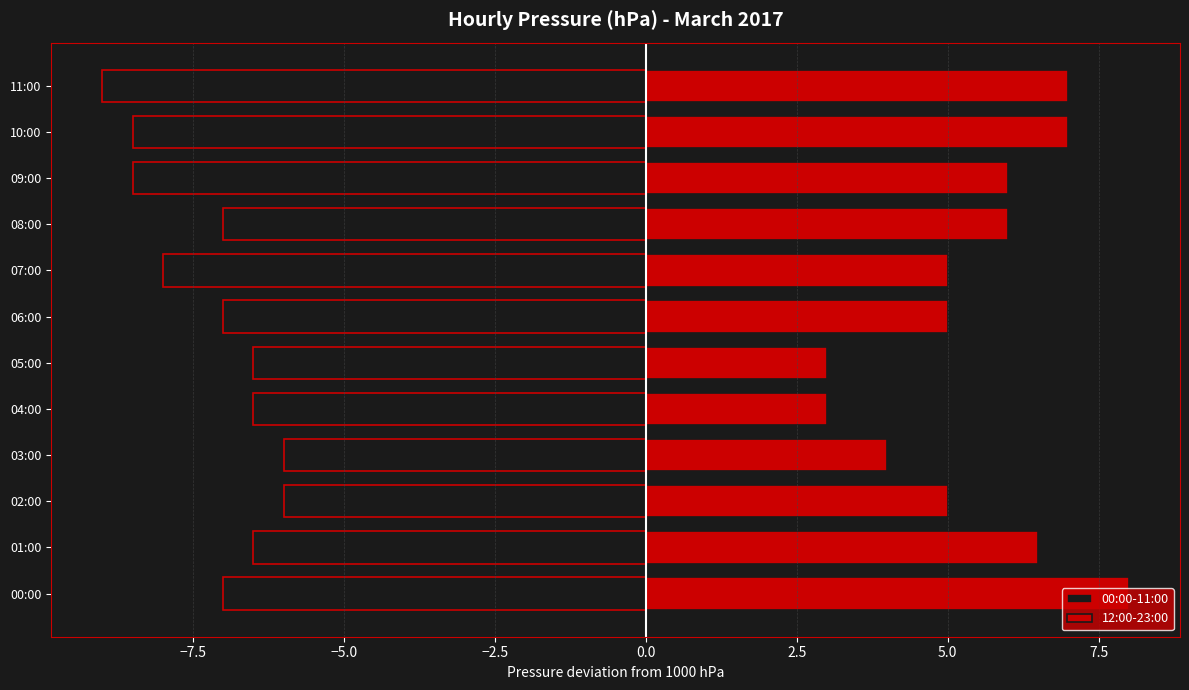

Which category has the lowest value across all series?

11:00